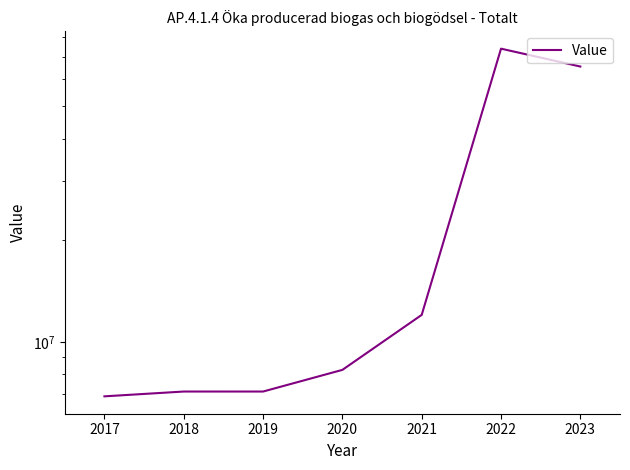

What is the value of the 4th point from the left?

8254350